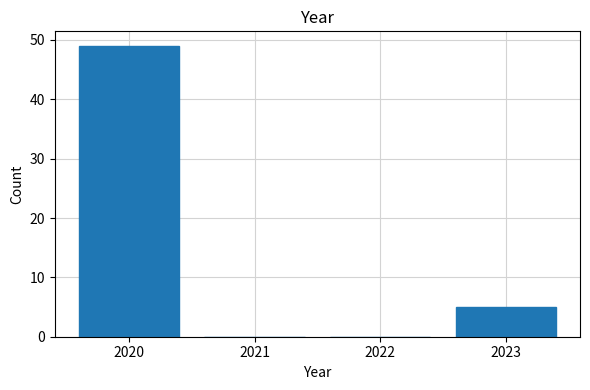

Reading left to right, transcribe this chart: for each bar, give the range it covers on the x-axis and its height. The values are not printed on the chart, so give them approximately, as read against the axis.

2019.5 to 2020.5: 49
2020.5 to 2021.5: 0
2021.5 to 2022.5: 0
2022.5 to 2023.5: 5